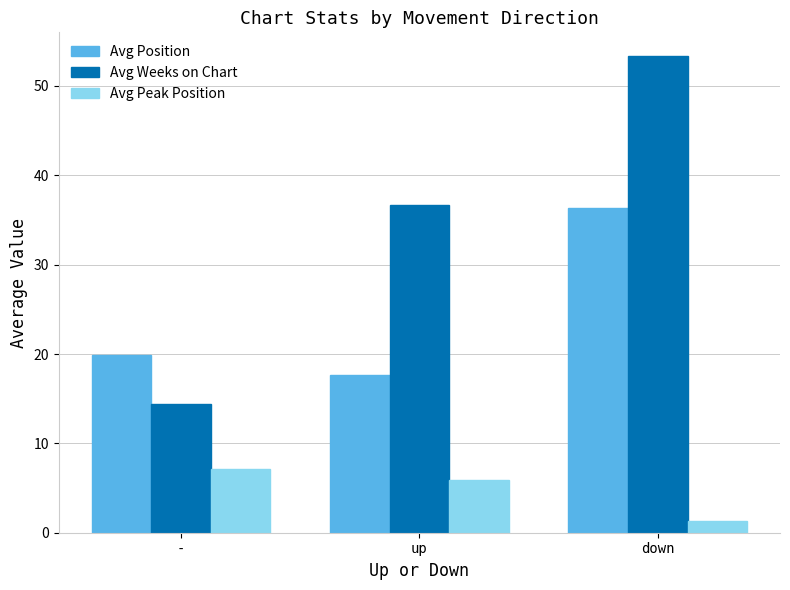

Reading left to right, transcribe all the data shown in this chart.

Avg Position: 19.9	17.6	36.3
Avg Weeks on Chart: 14.4	36.7	53.3
Avg Peak Position: 7.1	5.9	1.3